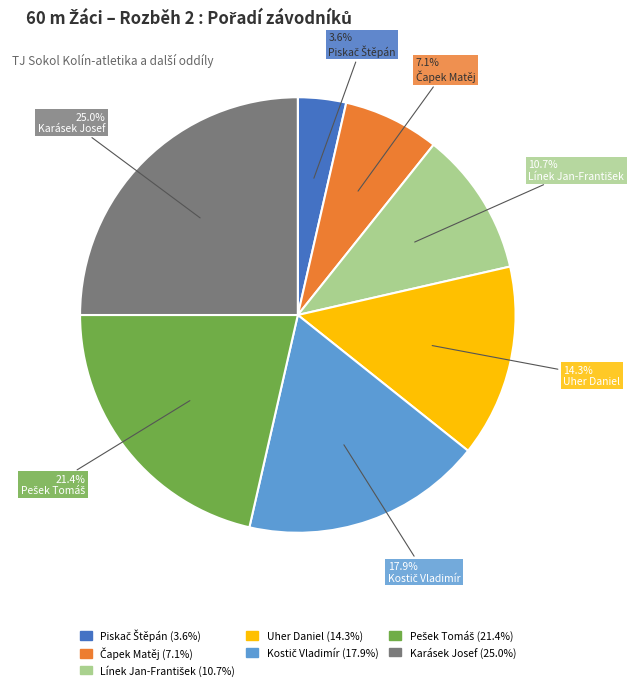

Is Uher Daniel the majority of the pie?

No